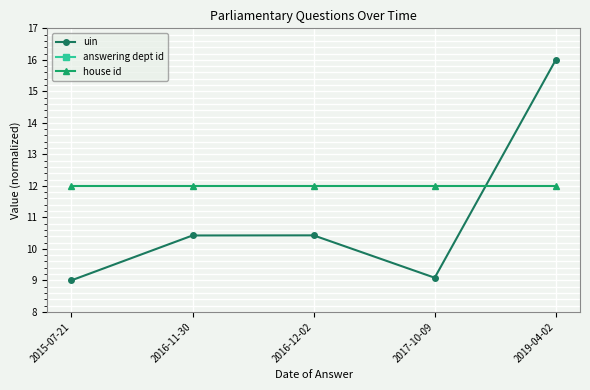

At how many categories does at least one series exceed 9?

5